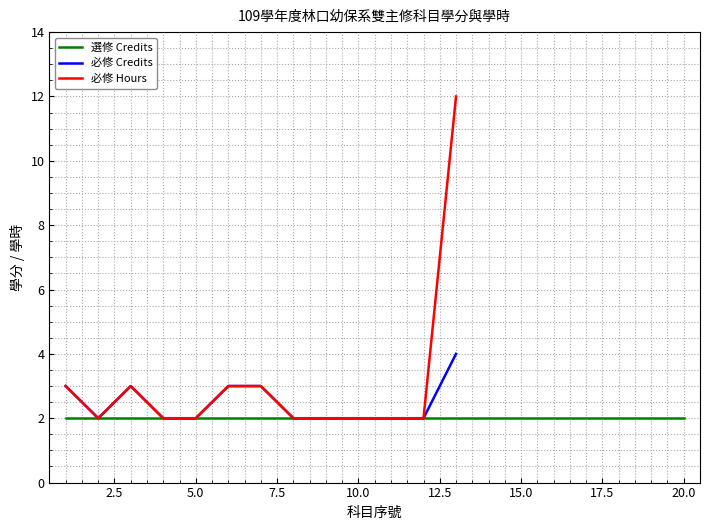

What is the maximum value for 必修 Credits?

4